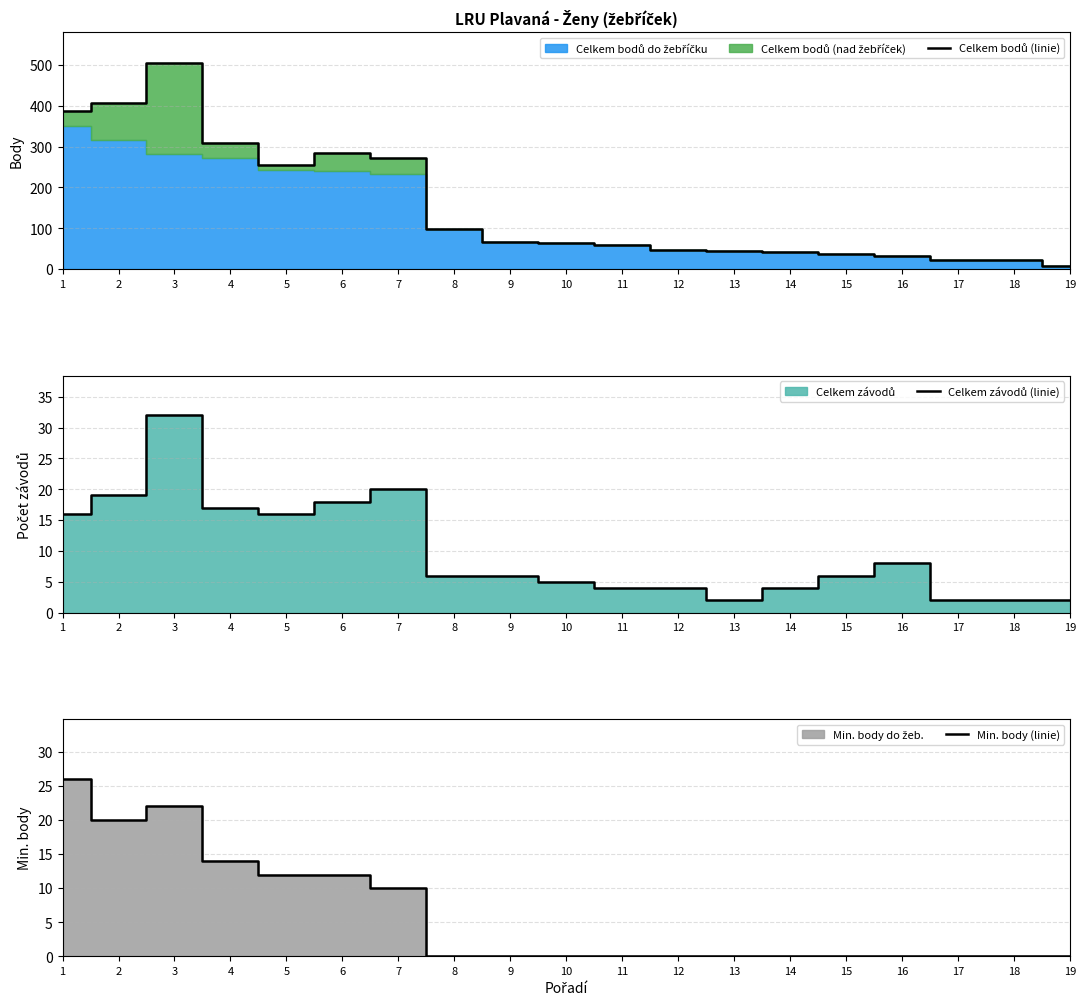

Which category has the highest value in the Celkem závodů (linie) series?

3